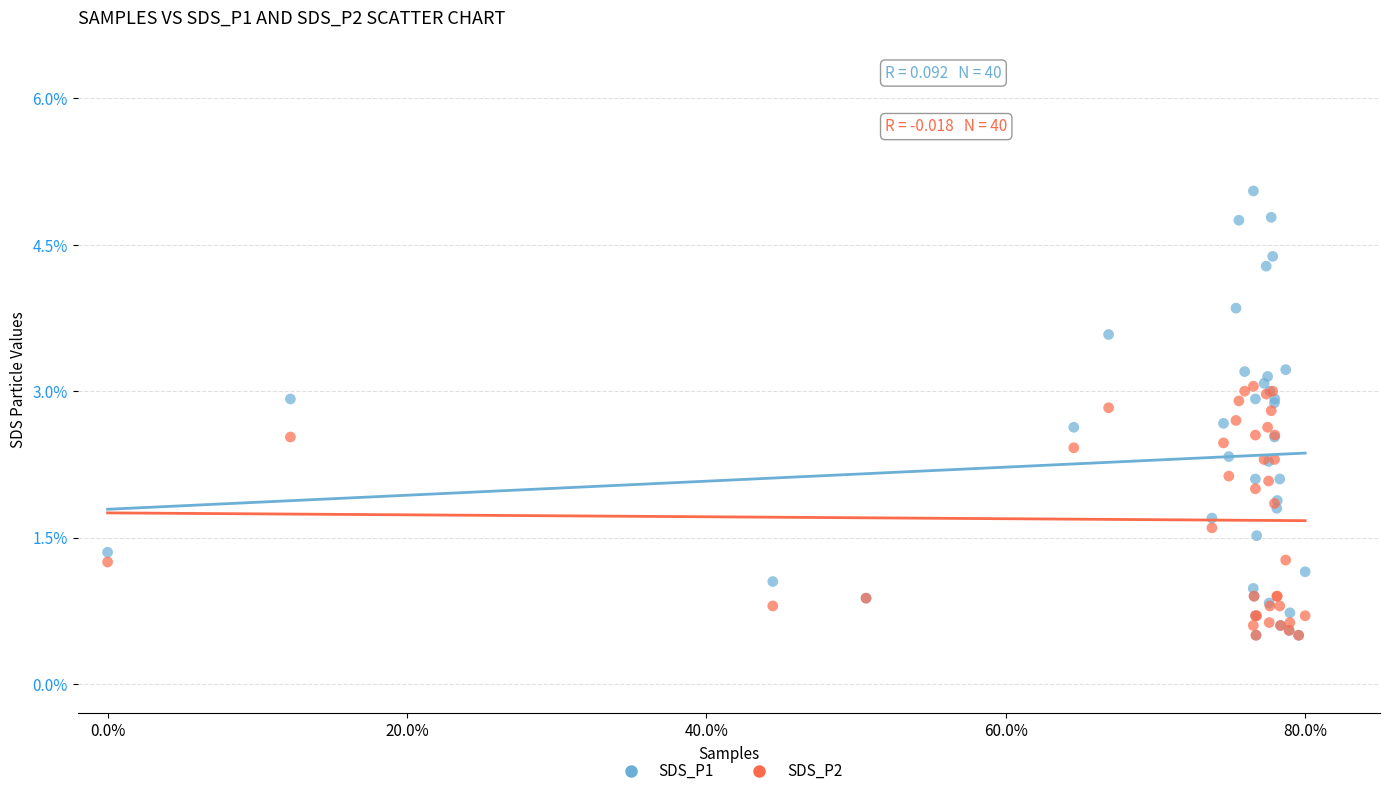

What are all the series names shown in the legend?

SDS_P1, SDS_P2